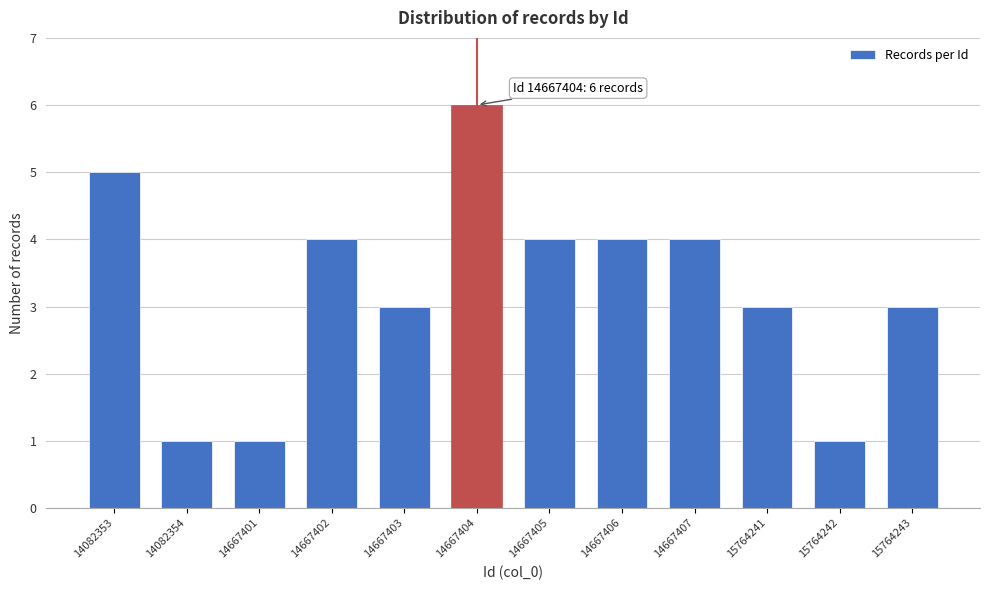

Reading left to right, transcribe all the data shown in this chart.

5	1	1	4	3	6	4	4	4	3	1	3